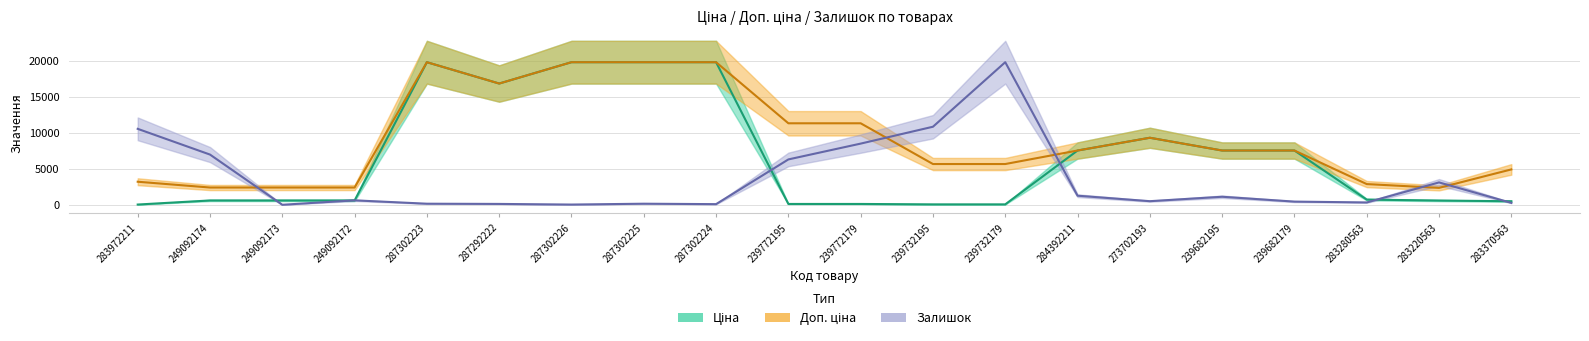

What is the difference between the Доп. ціна values at 284392211 and 239772179?

3788.1